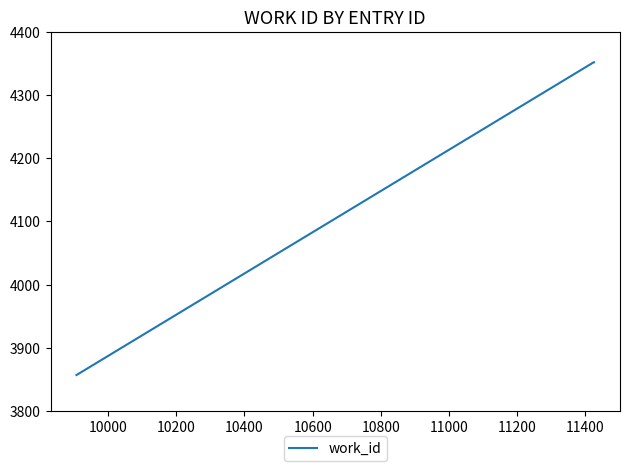

What is the difference between the maximum and minimum values?

495